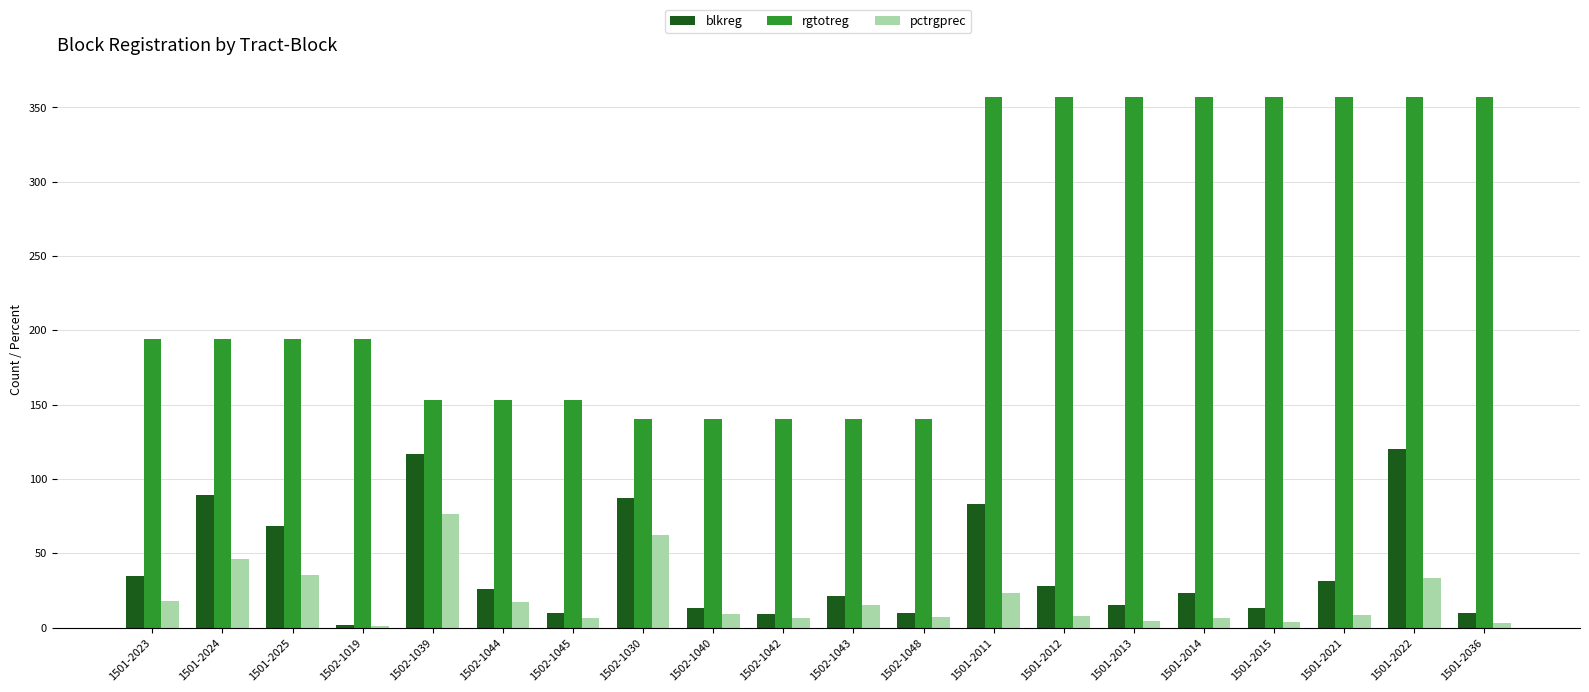

What is the greatest value displayed?

357.0